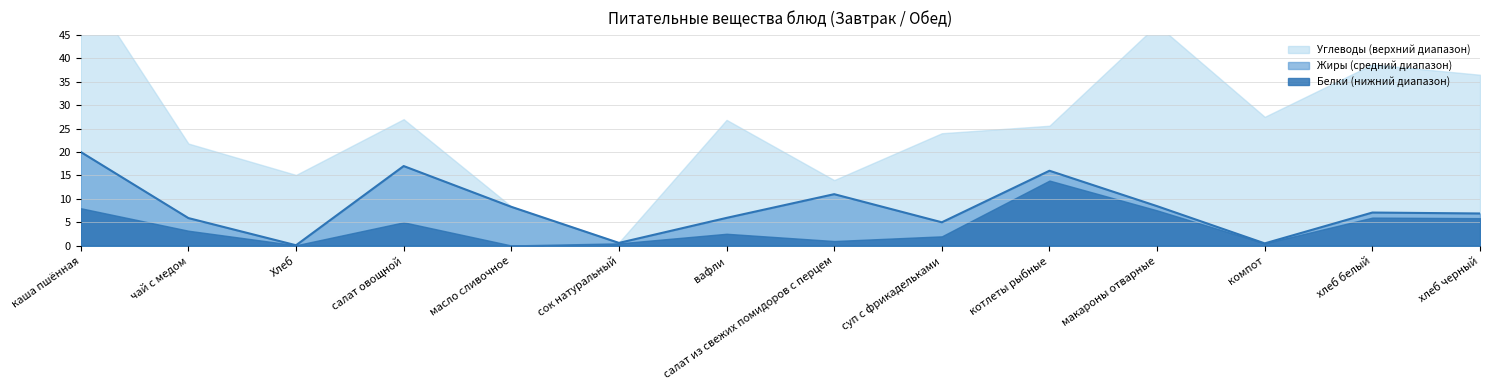

The value of Жиры at каша пшённая is 12.0. True or false?

True